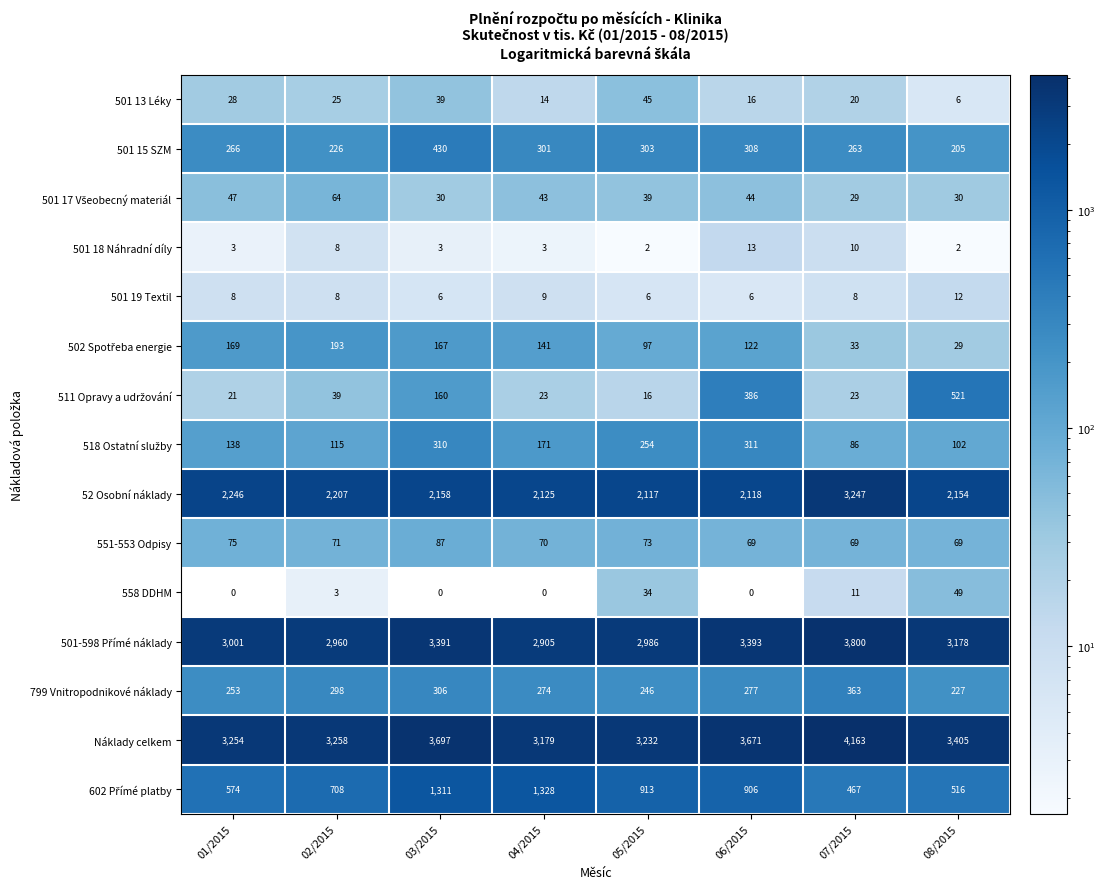

What is the difference between the maximum and minimum values in the 551-553 Odpisy series?

18